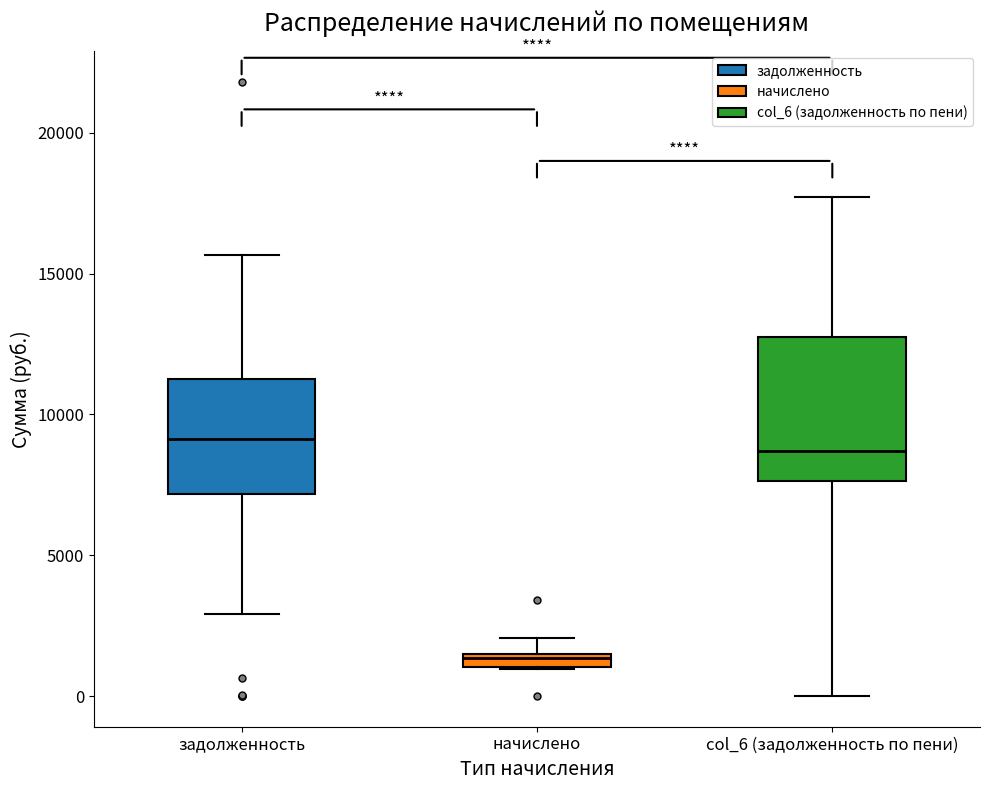

Which box has the lowest median line?

начислено